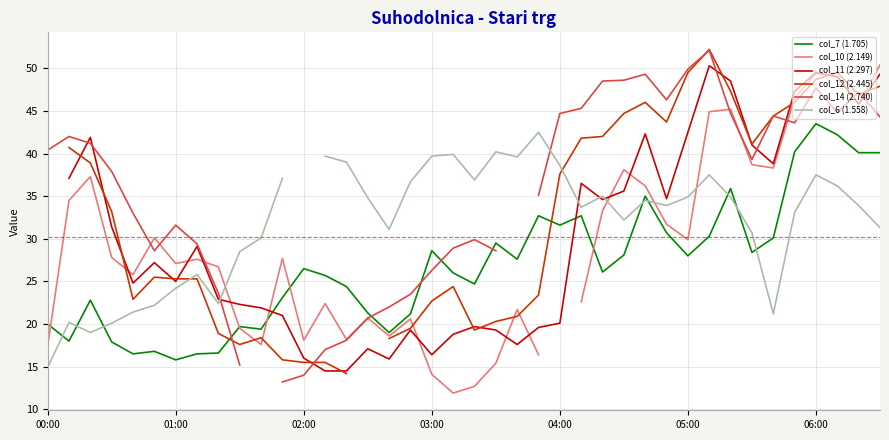

What are all the series names shown in the legend?

col_7 (1.705), col_10 (2.149), col_11 (2.297), col_12 (2.445), col_14 (2.740), col_6 (1.558)